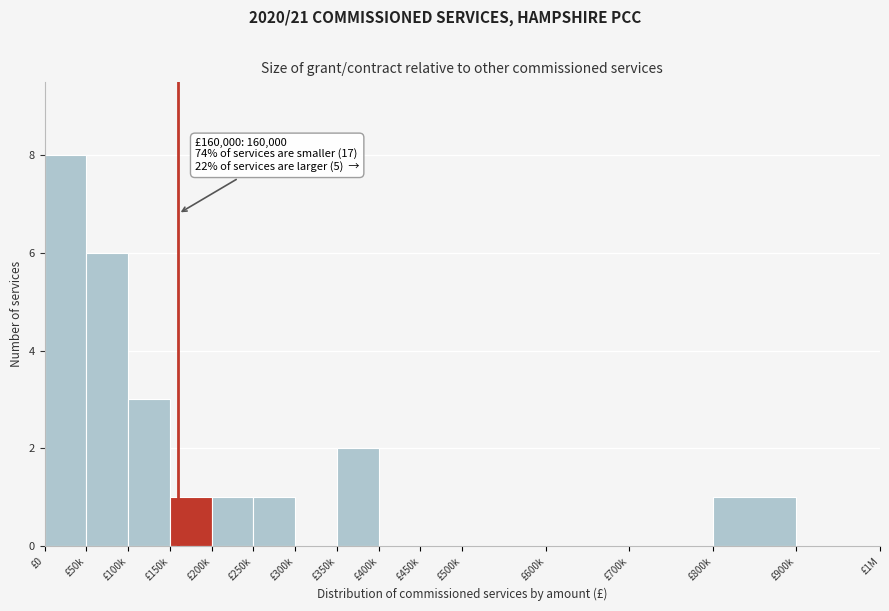

Reading left to right, extract all data points from this chart.

£0=8	£50k=6	£100k=3	£150k=1	£200k=1	£250k=1	£300k=0	£350k=2	£400k=0	£450k=0	£500k=0	£600k=0	£700k=0	£800k=1	£900k=0